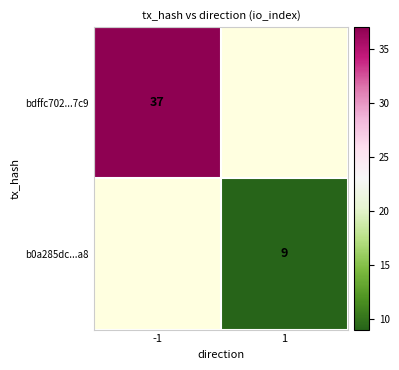

The value of bdffc702...7c9 at -1 is 12. True or false?

False